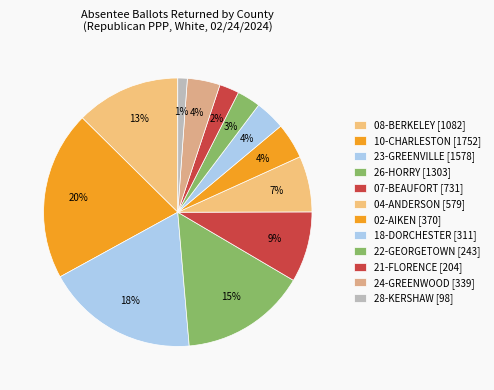

What is the smallest slice in the pie chart?

28-KERSHAW [98]